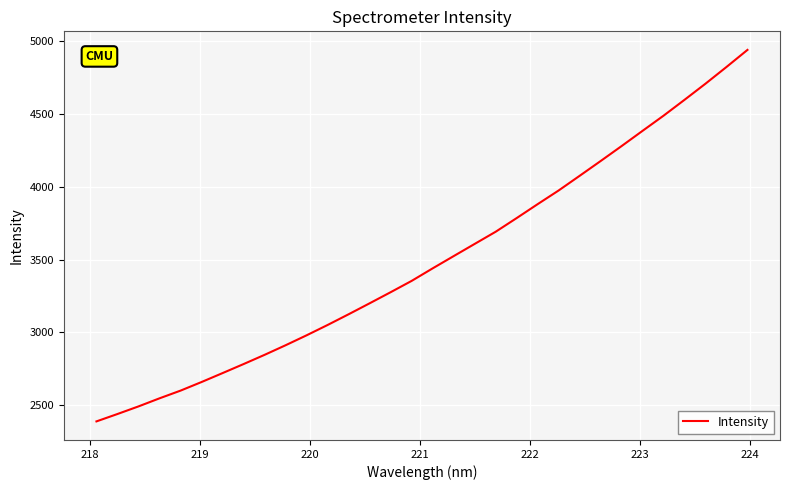

What is the maximum value shown in the chart?

4938.1